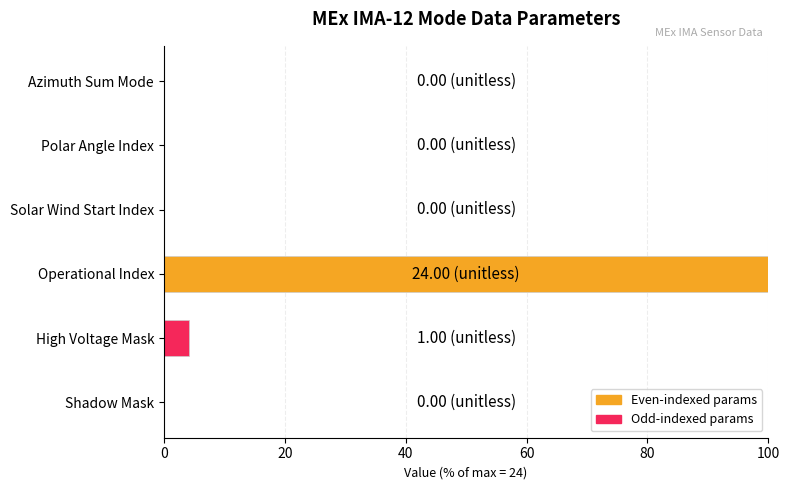

How many categories are shown in the chart?

6